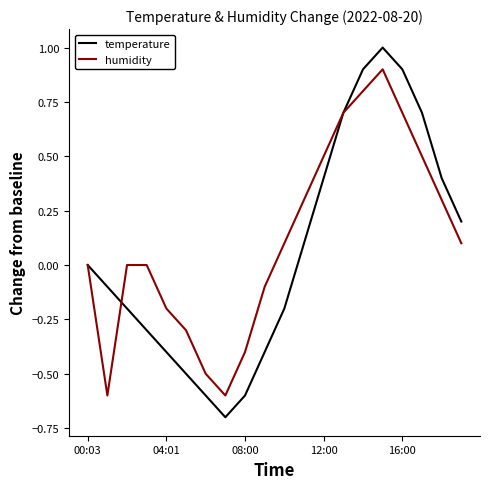

Rank the series by their maximum value, from lowest to highest.

humidity, temperature